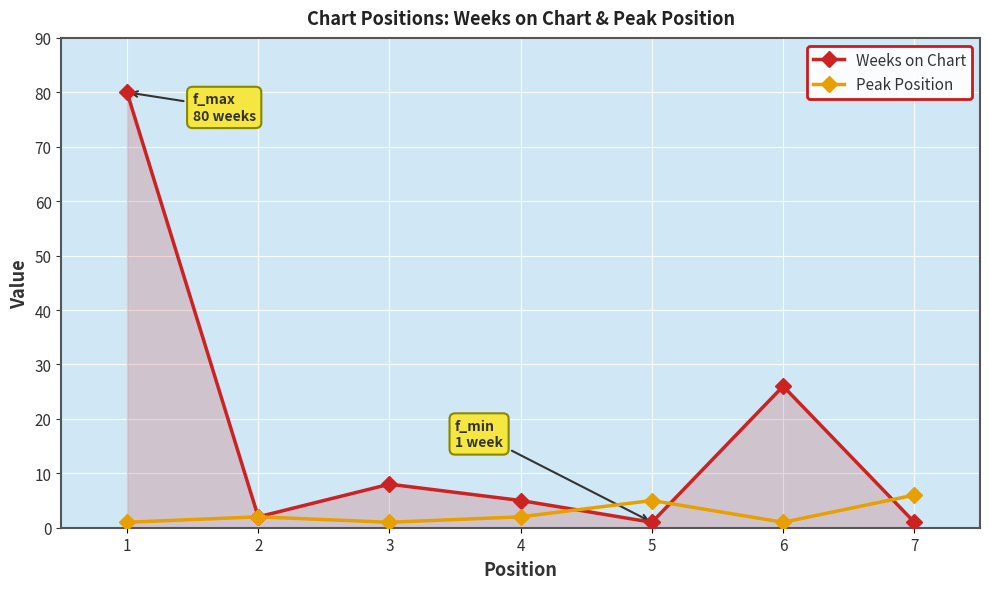

Which series has the largest total across all categories?

Weeks on Chart